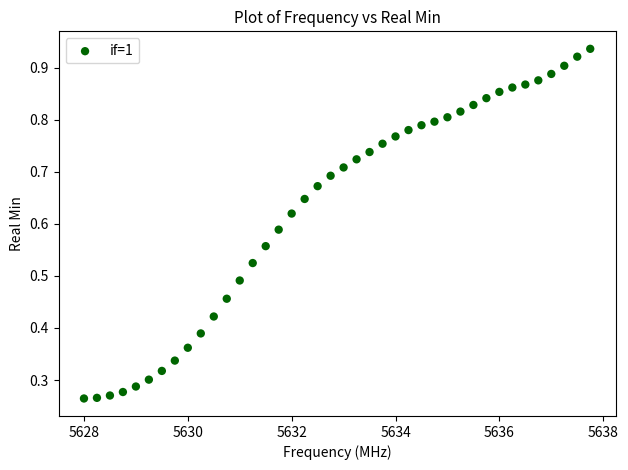

What is the range of X values (max minus min)?

9.8